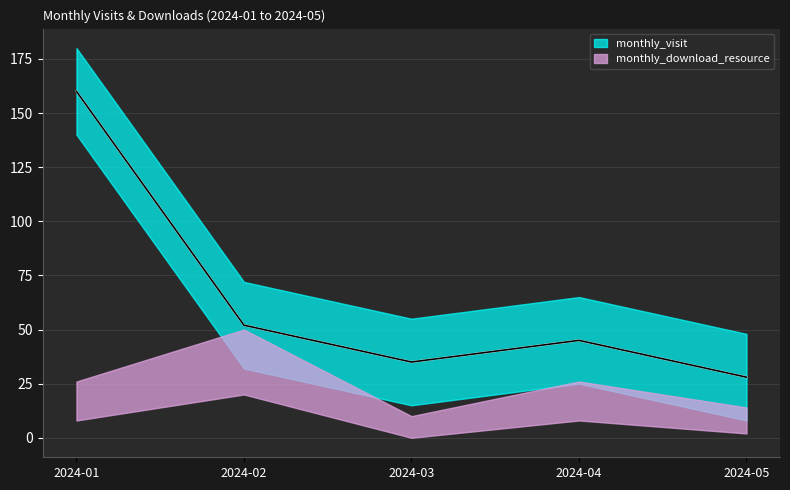

What is the sum of all values?

320